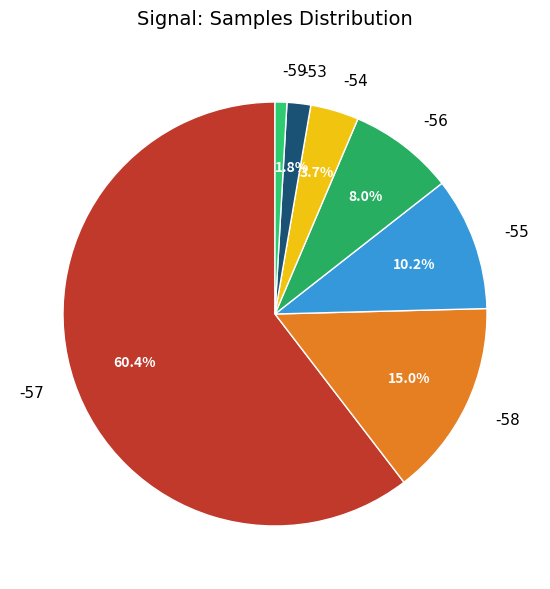

To the nearest percent, what is the average slice percentage?

14%